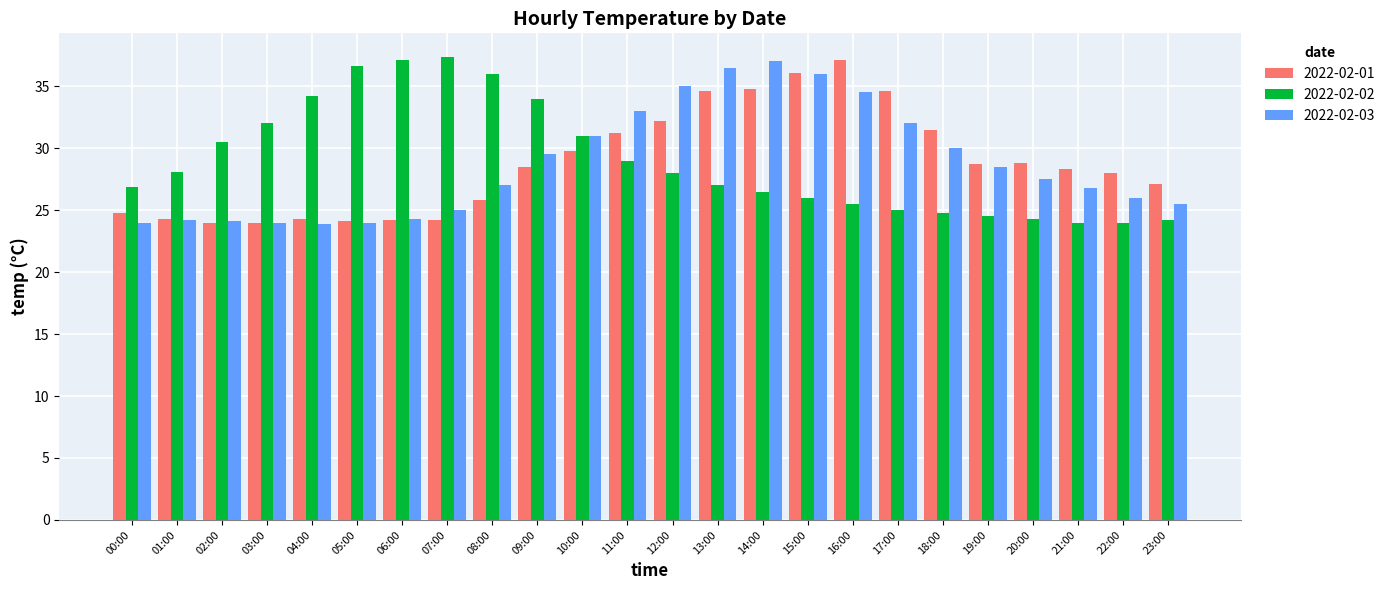

What is the total value across all series at 20:00?

80.6